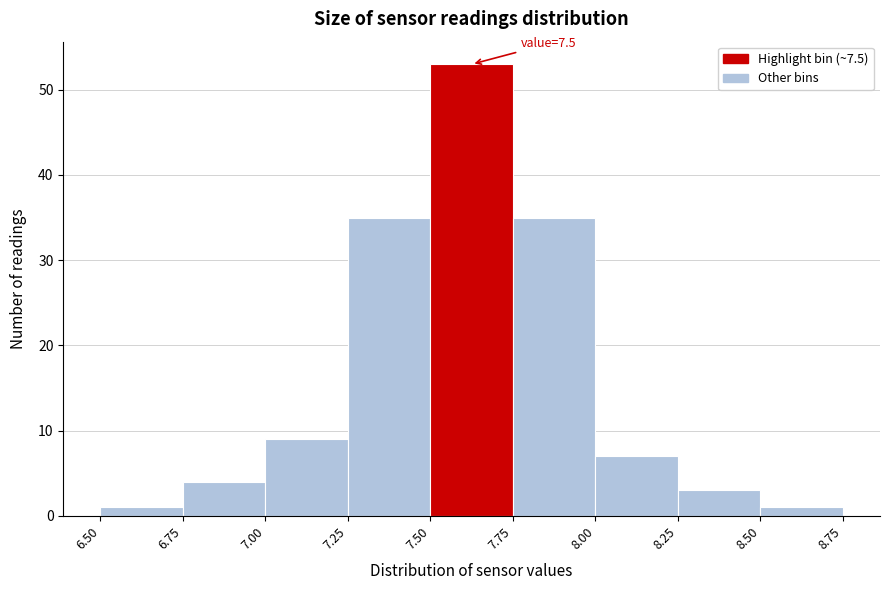

Over which range of the x-axis is the bar tallest?

7.50 to 7.75